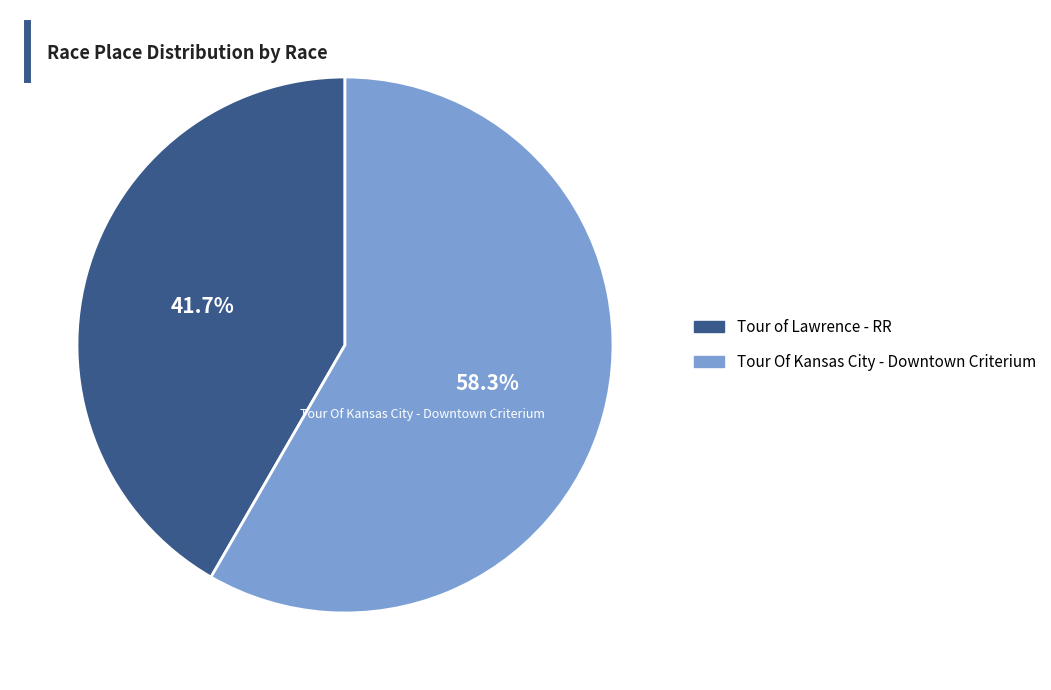

To the nearest percent, what percentage of the pie is Tour of Lawrence - RR?

42%